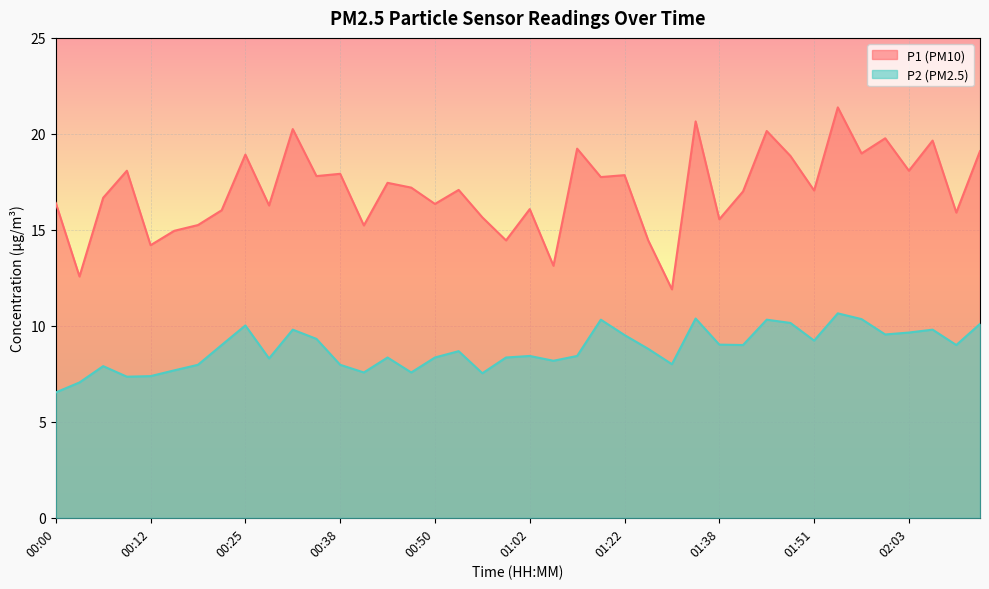

What is the label of the 34th point from the left?

01:54